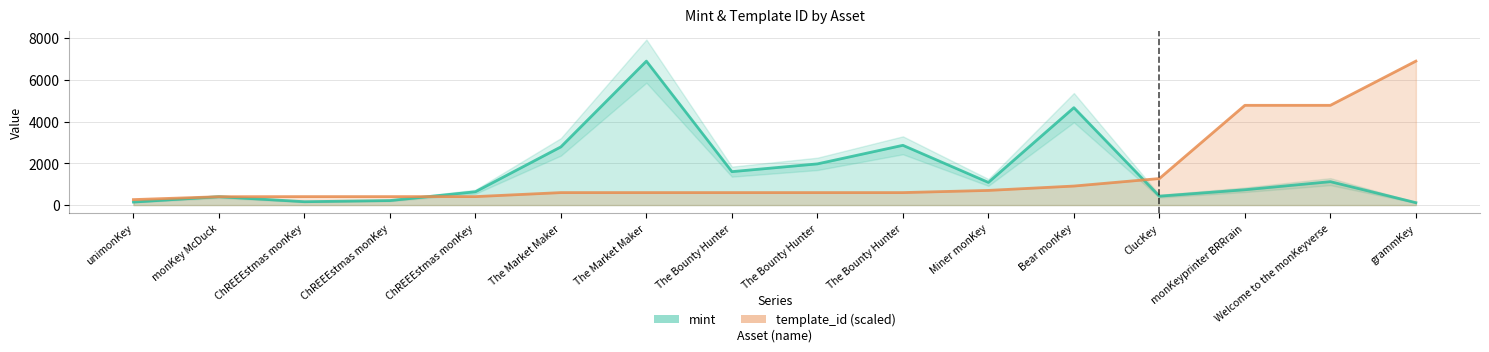

Is the value of mint at ChREEEstmas monKey greater than the value of template_id at monKey McDuck?

No